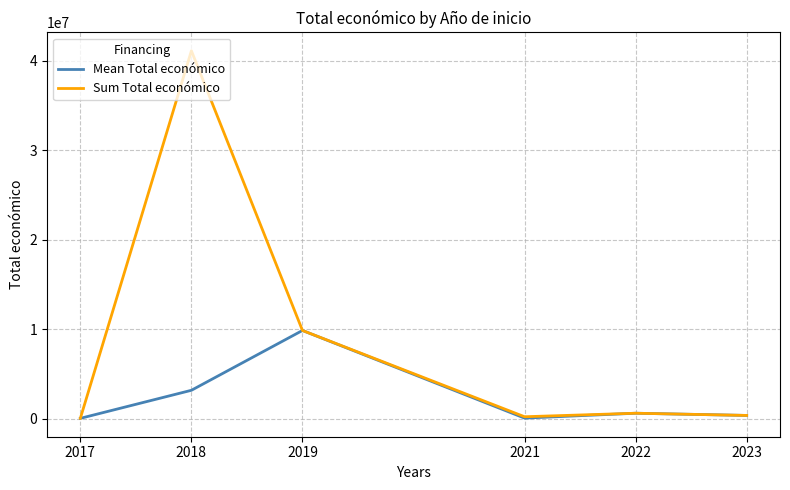

What is the total value across all series at 2019?

19695864.0